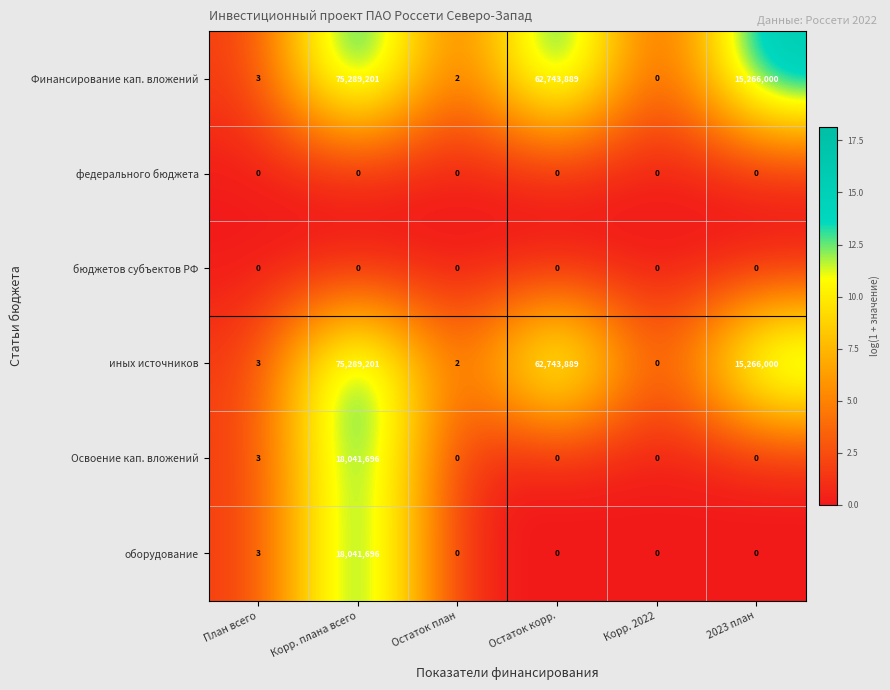

What is the difference between the second highest and second lowest values in the иных источников series?

62743887